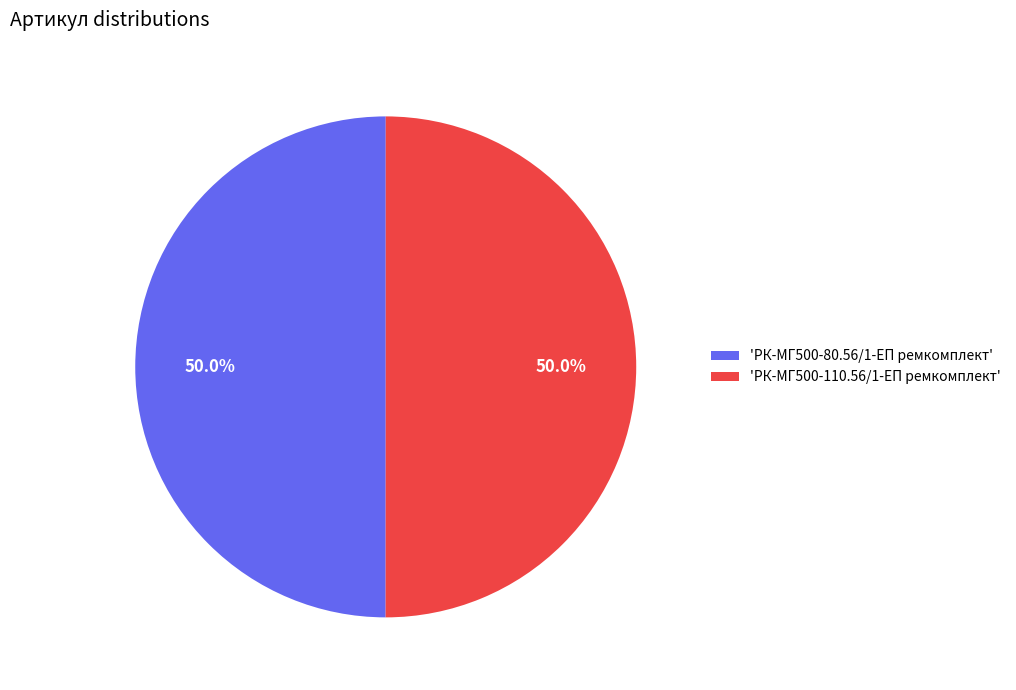

Approximately how many times larger is the value at 'РК-МГ500-110.56/1-ЕП ремкомплект' compared to 'РК-МГ500-80.56/1-ЕП ремкомплект'?

1.0